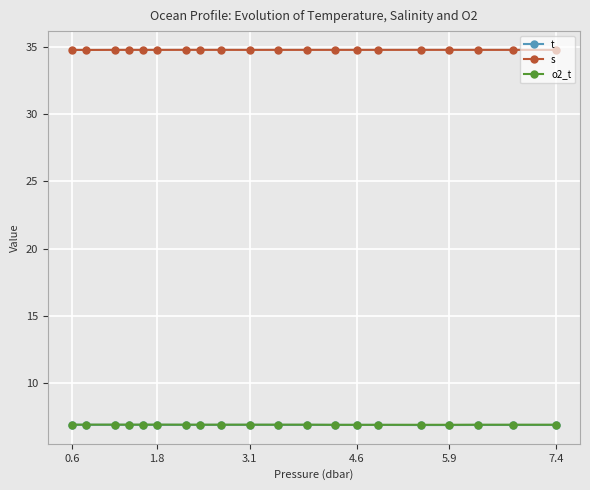

True or false: t and s cross at least once.

False